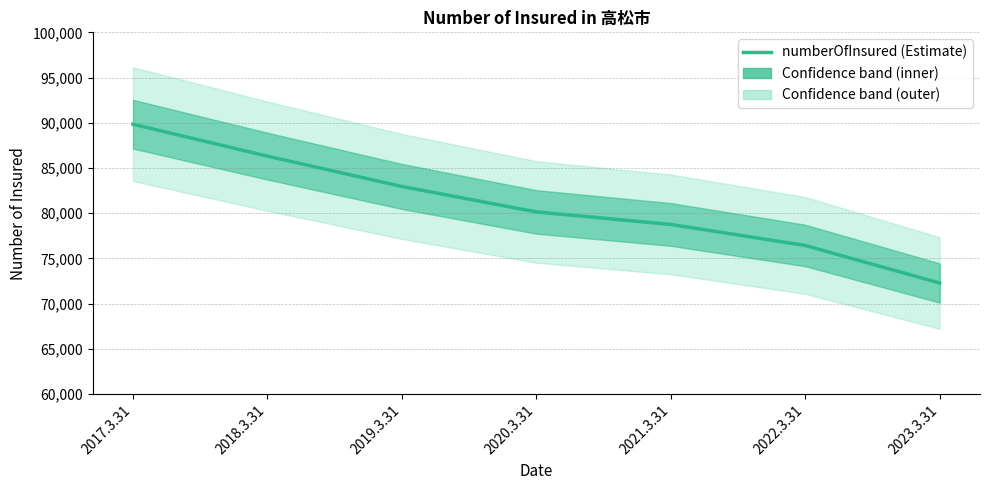

What is the value of the 7th point from the left?

72286